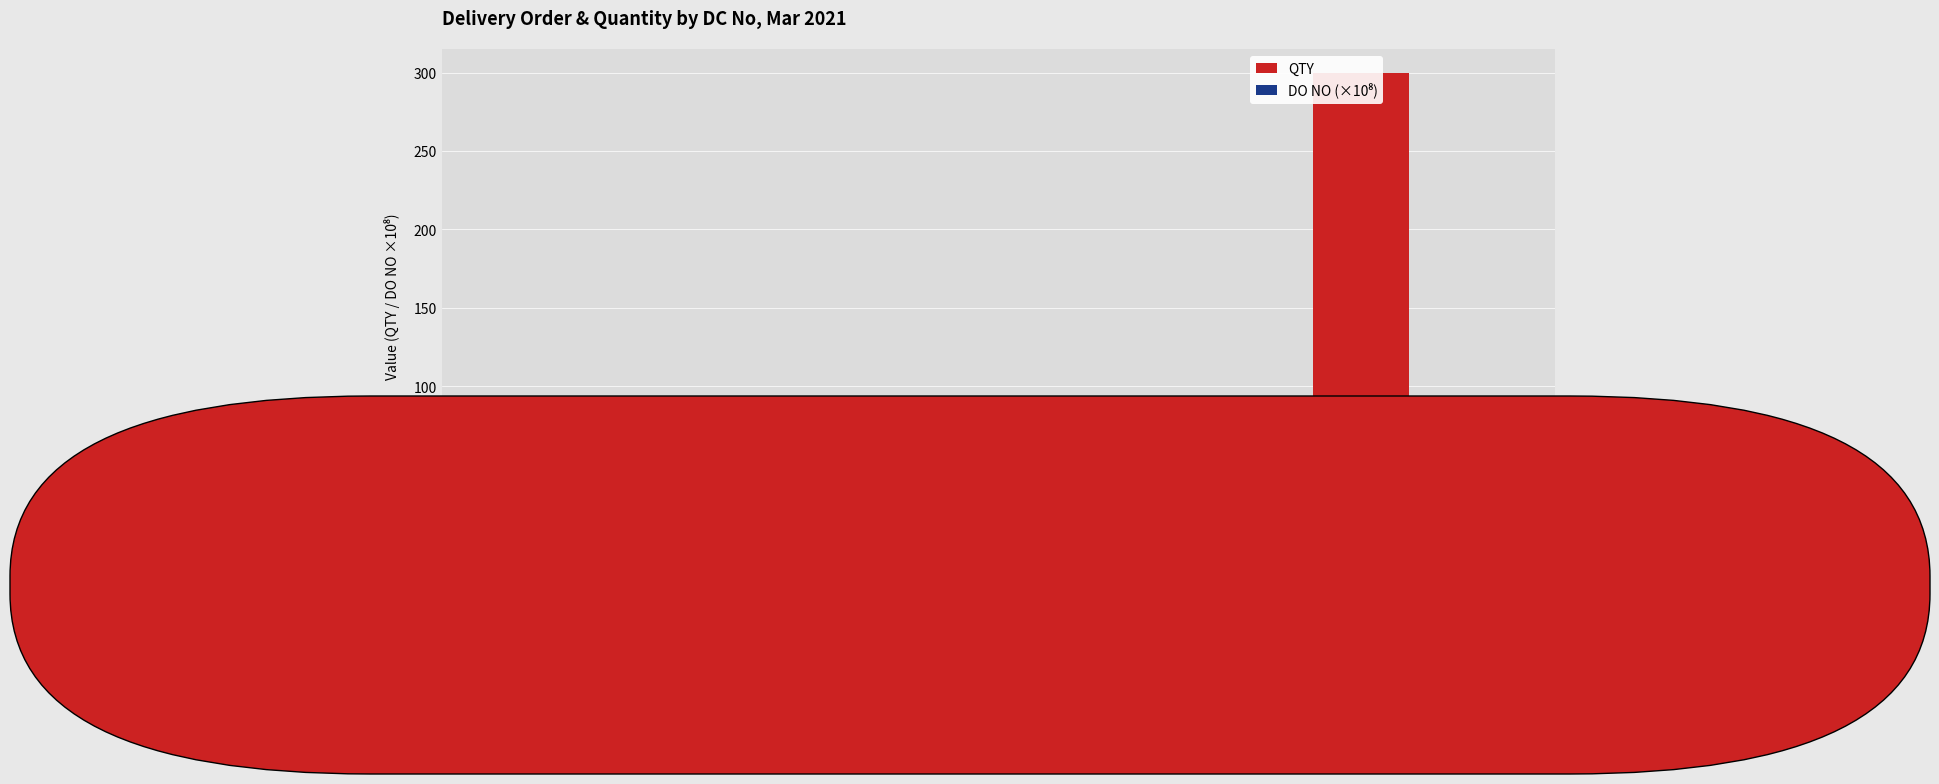

What is the sum of the DO NO (×10⁸) values at 00120/DC 20-21 and 00119/DC 20-21?

99.1